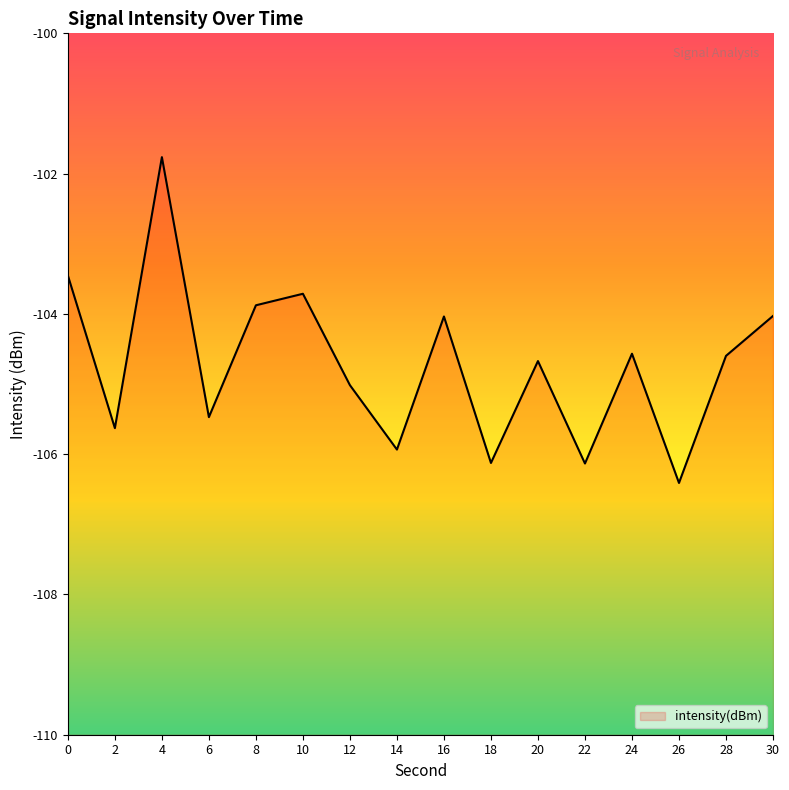

At which category does the chart reach its minimum across all series?

26